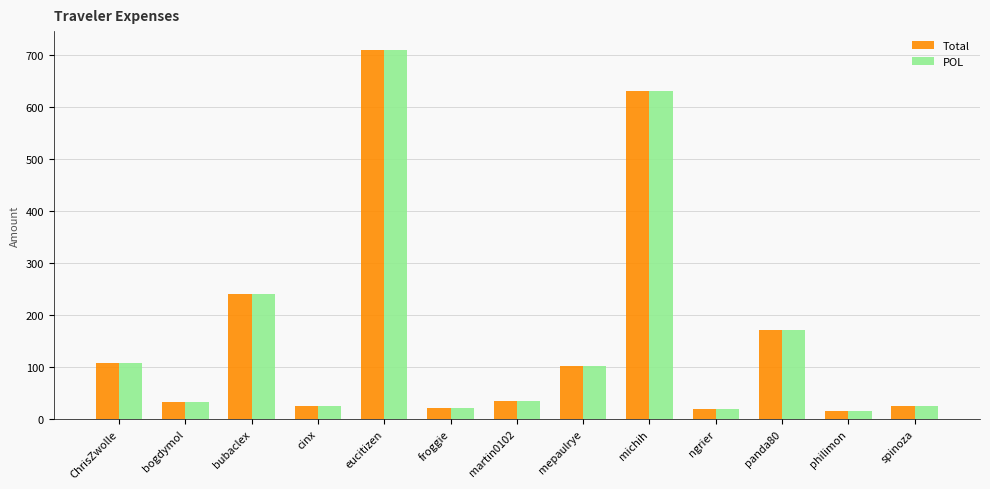

The Total series shows 15.6 at philimon. True or false?

True